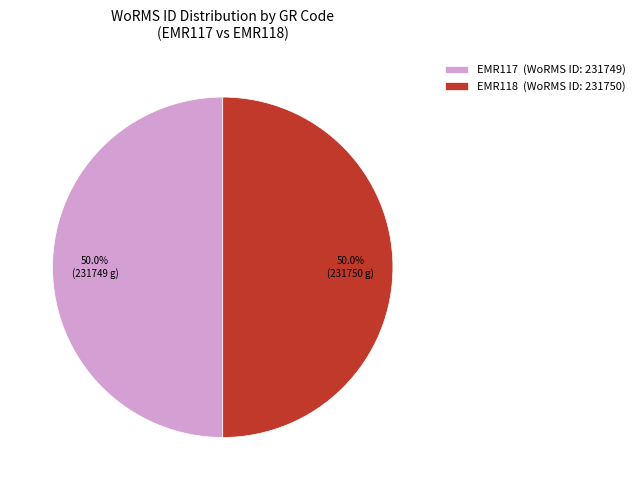

Is the sum of EMR118 (WoRMS ID: 231750) and EMR117 (WoRMS ID: 231749) greater than half?

Yes